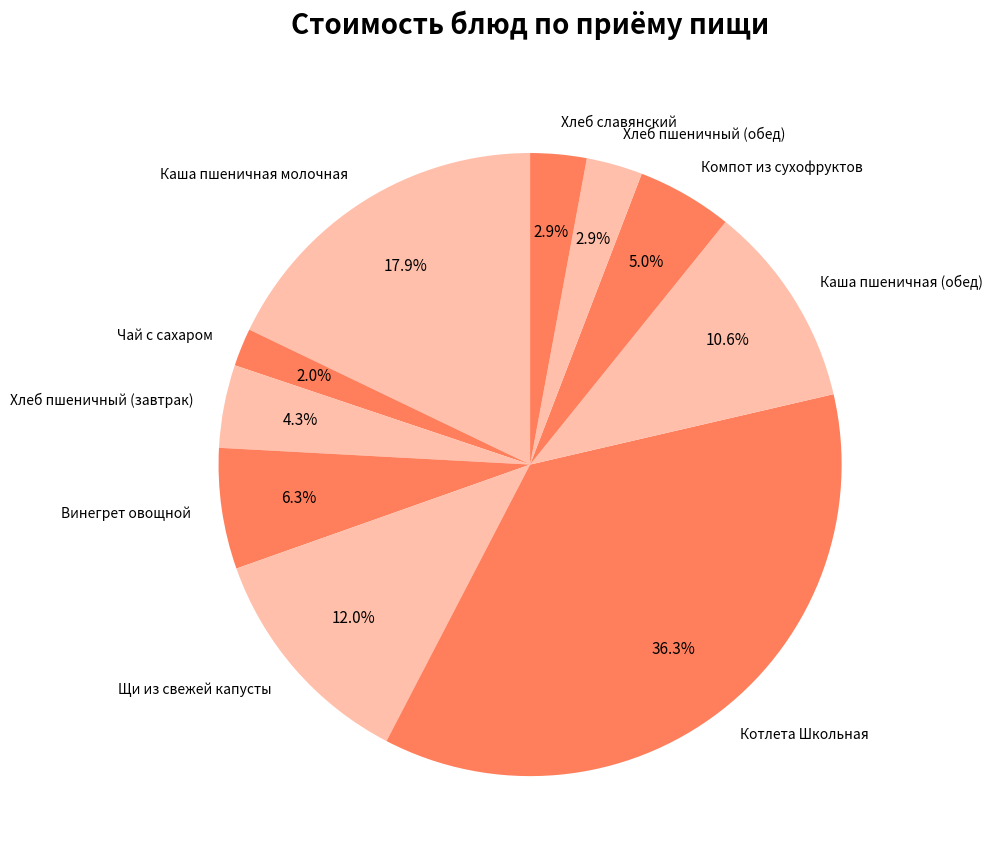

Which has a higher value, Компот из сухофруктов or Каша пшеничная молочная?

Каша пшеничная молочная